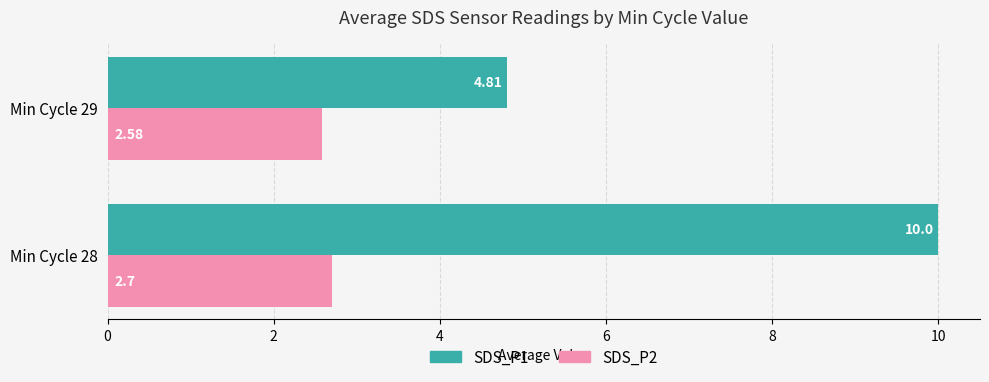

What is the maximum value for SDS_P2?

2.7